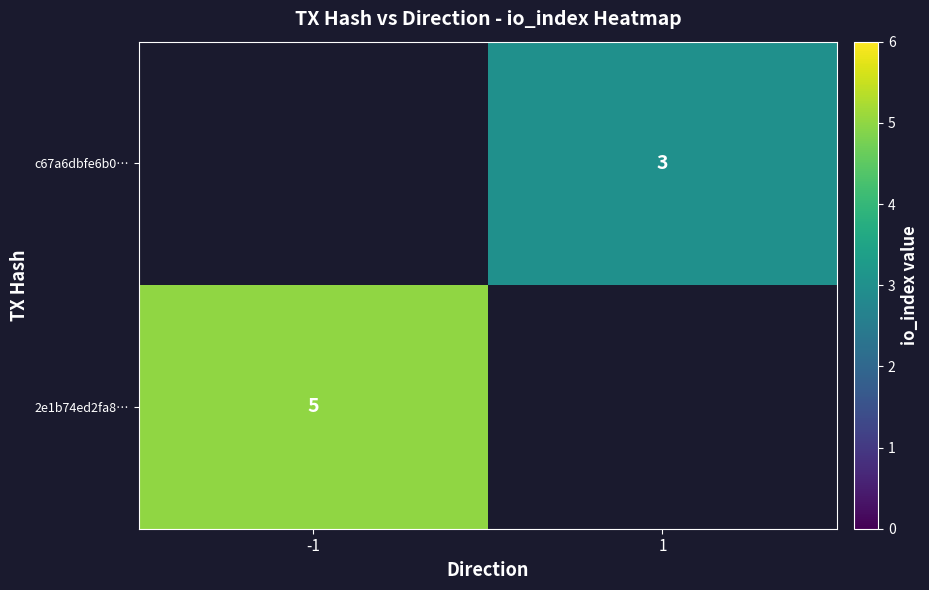

True or false: 2e1b74ed2fa8… has a value of 5 at -1.

True